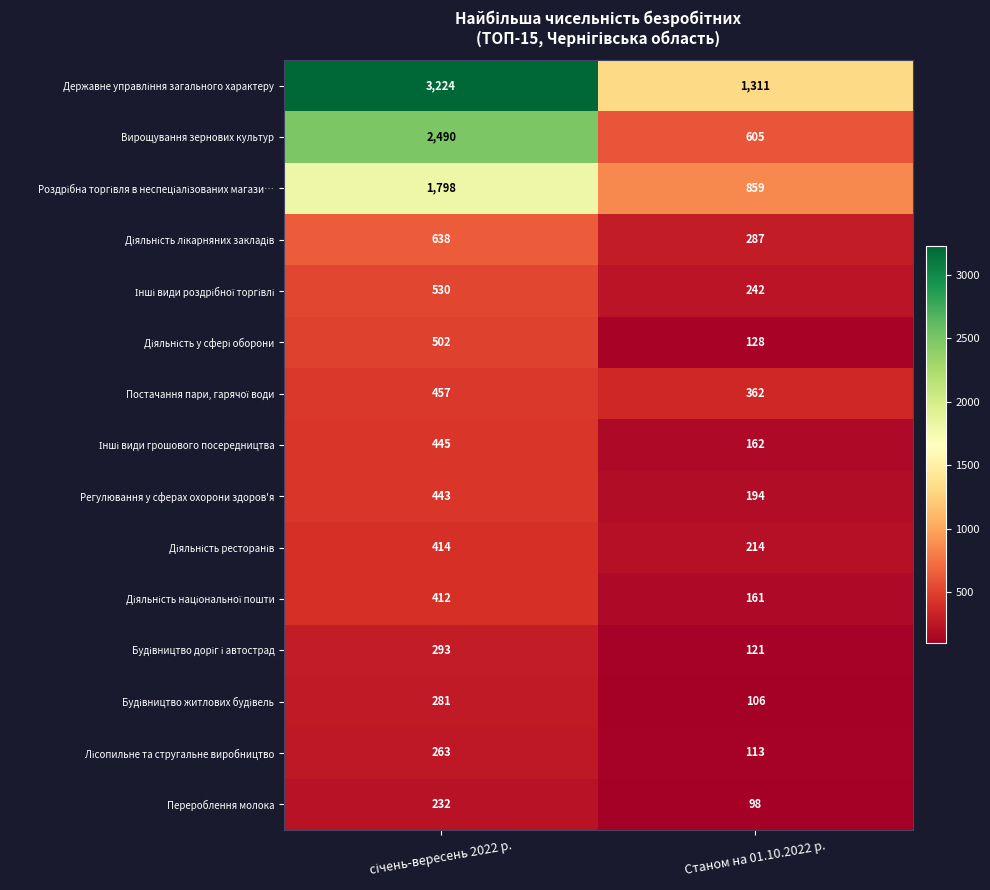

What is the total value across all series at Станом на 01.10.2022 р.?

4963